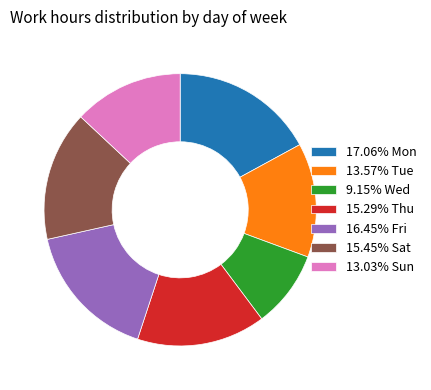

Is the sum of 13.57% Tue and 9.15% Wed greater than half?

No